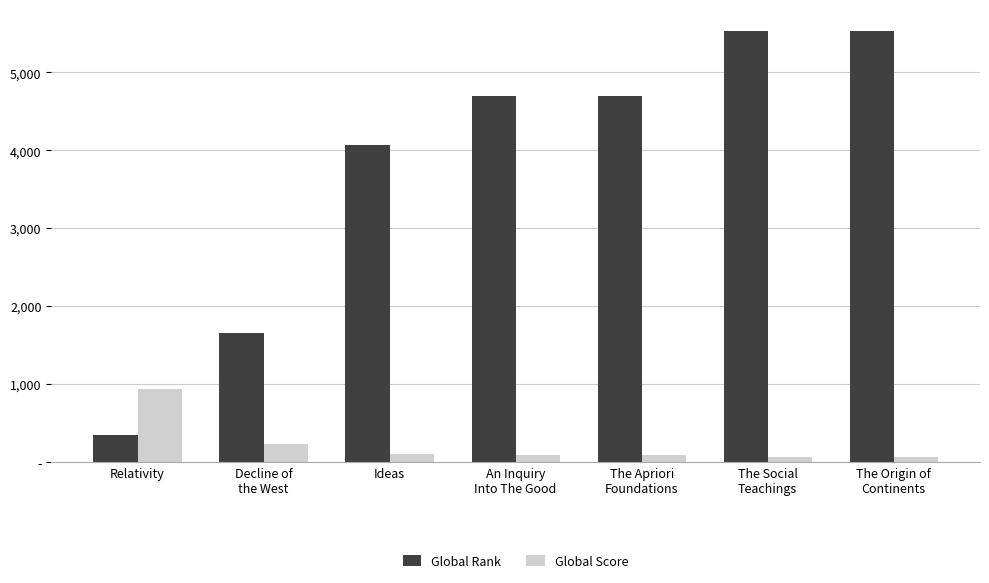

What are all the series names shown in the legend?

Global Rank, Global Score